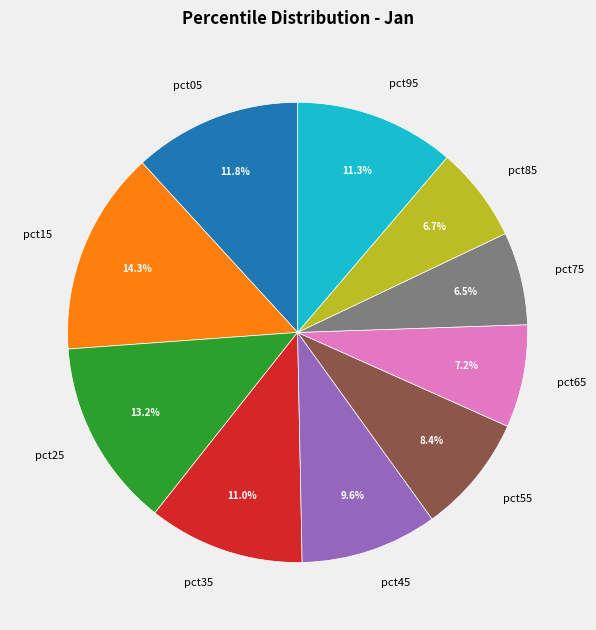

True or false: pct15 accounts for 3% of the total.

False